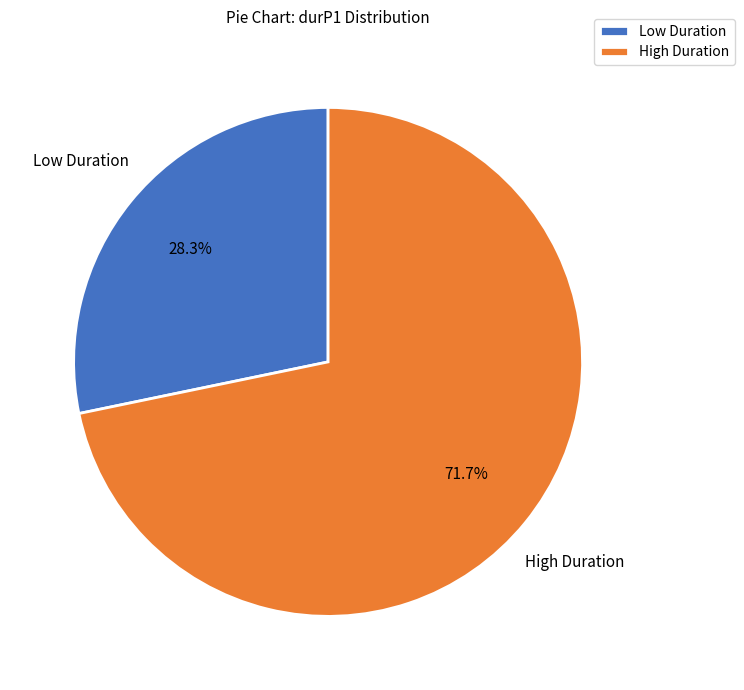

Is the sum of High Duration and Low Duration greater than half?

Yes